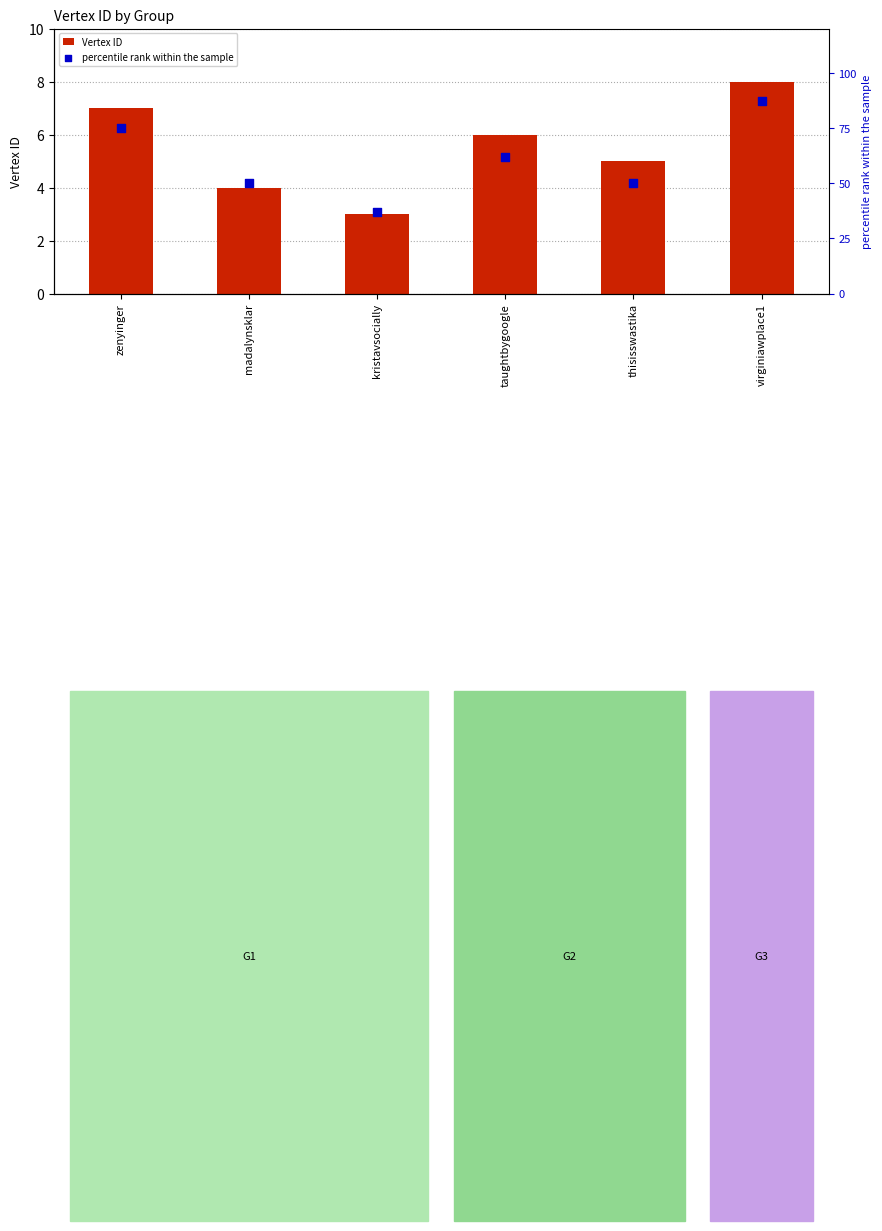

Which series has the largest total across all categories?

percentile rank within the sample